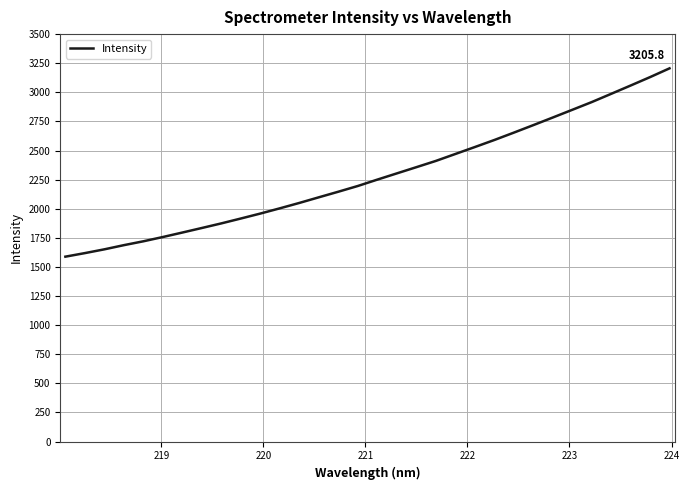

What is the minimum value shown in the chart?

1588.3